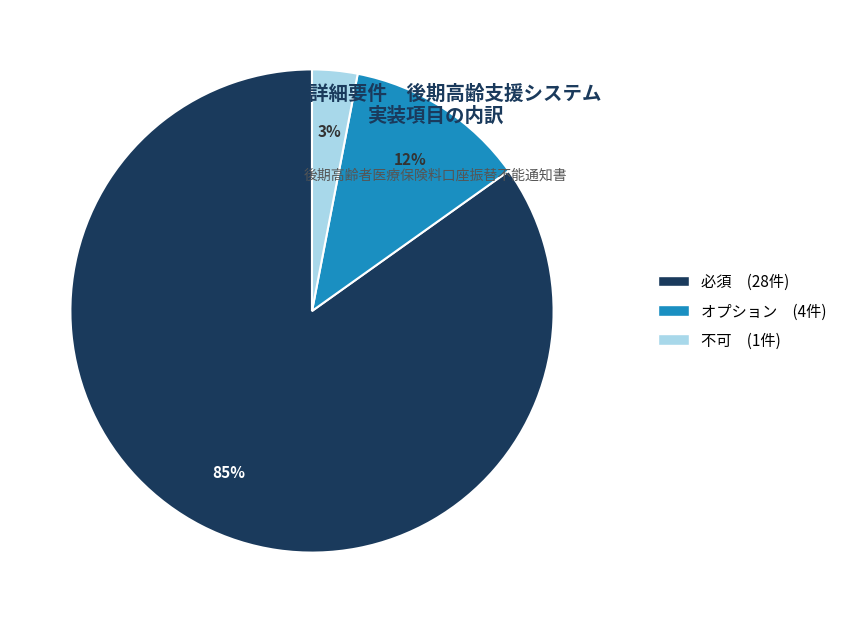

How many slices are in this pie chart?

3